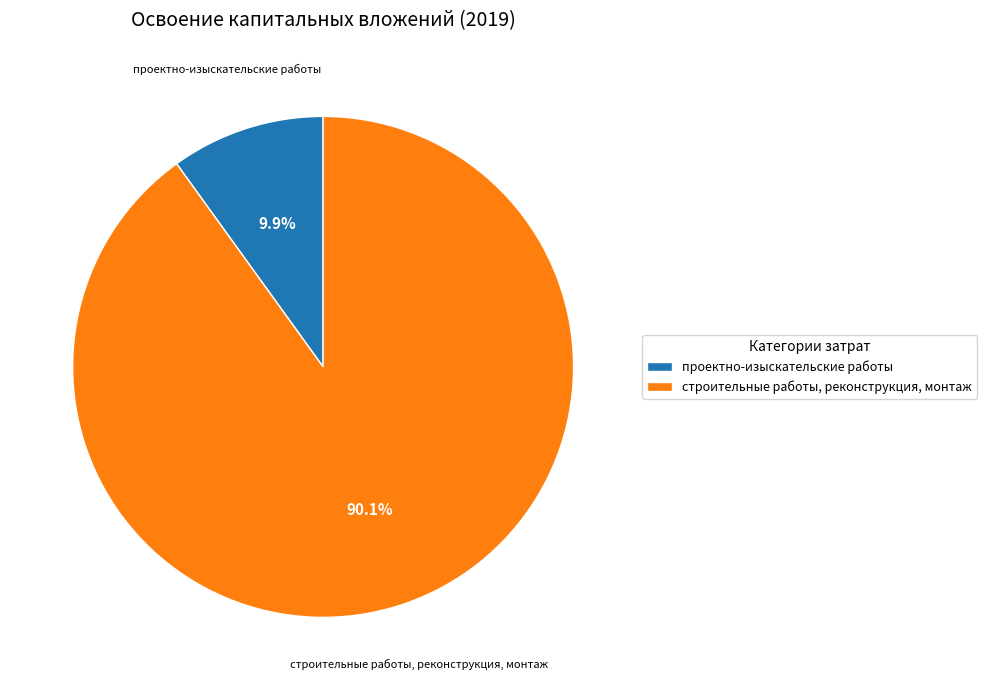

Rank the categories by value from lowest to highest.

проектно-изыскательские работы, строительные работы, реконструкция, монтаж